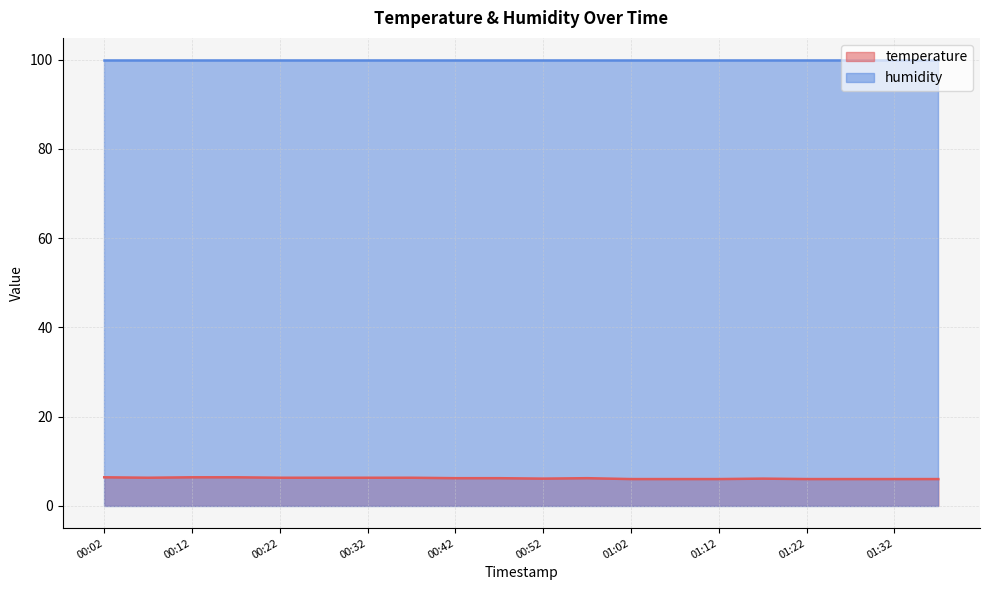

What position from the left is 00:02?

1